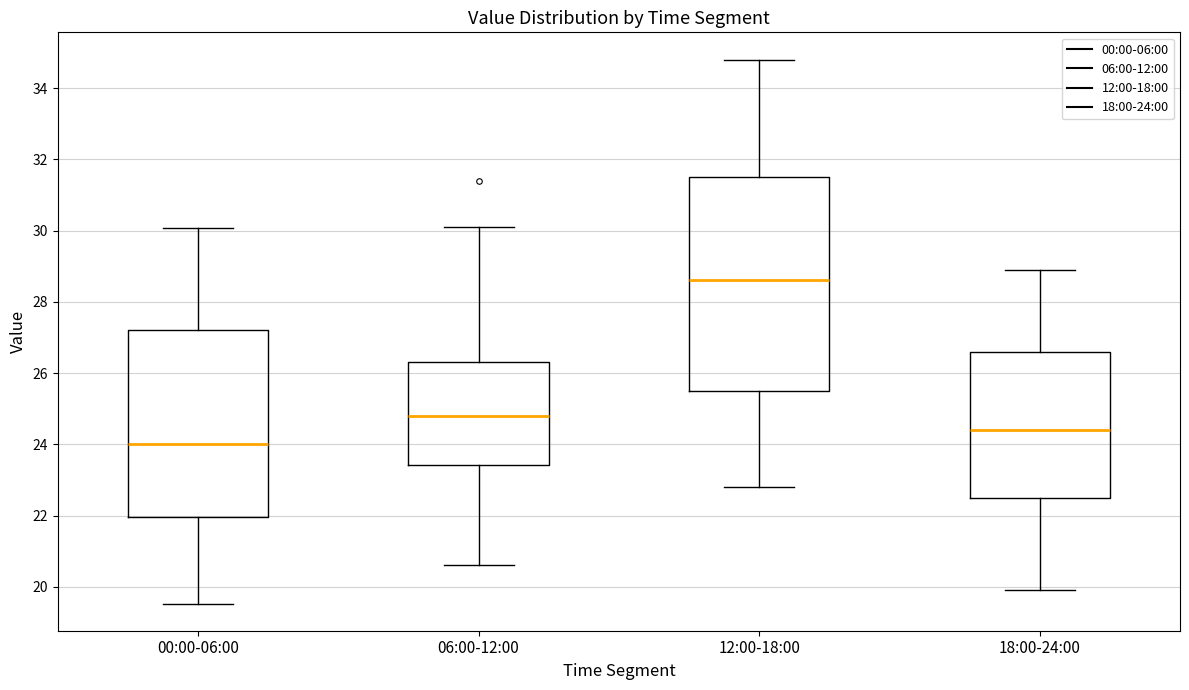

Reading left to right, transcribe this box plot: for each box, give where its median line is, the range the box spans, and where its two whiskers end, as read against the y-axis. The values are not printed on the chart, so give them approximately, as read against the axis.

00:00-06:00: median 24.0, box 22.0 to 27.2, whiskers 19.6 to 30.0
06:00-12:00: median 24.8, box 23.4 to 26.4, whiskers 20.6 to 30.2
12:00-18:00: median 28.6, box 25.6 to 31.6, whiskers 22.8 to 34.8
18:00-24:00: median 24.4, box 22.6 to 26.6, whiskers 20.0 to 29.0